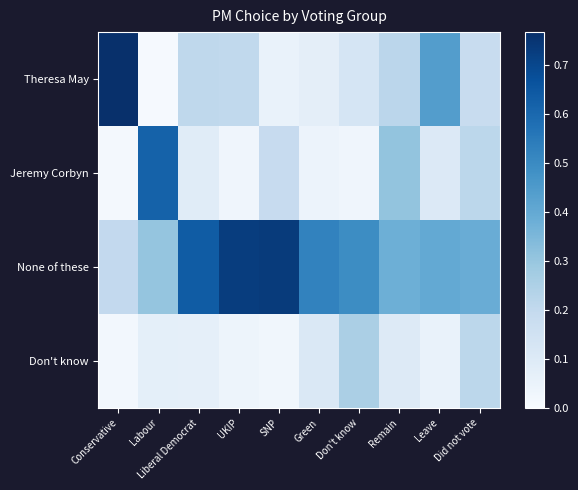

Reading left to right, extract all data points from this chart.

Theresa May: Conservative=0.8	Labour=0.0	Liberal Democrat=0.2	UKIP=0.2	SNP=0.1	Green=0.1	Don't know=0.1	Remain=0.2	Leave=0.4	Did not vote=0.2
Jeremy Corbyn: Conservative=0.0	Labour=0.6	Liberal Democrat=0.1	UKIP=0.0	SNP=0.2	Green=0.0	Don't know=0.0	Remain=0.3	Leave=0.1	Did not vote=0.2
None of these: Conservative=0.2	Labour=0.3	Liberal Democrat=0.6	UKIP=0.7	SNP=0.7	Green=0.5	Don't know=0.5	Remain=0.4	Leave=0.4	Did not vote=0.4
Don't know: Conservative=0.0	Labour=0.1	Liberal Democrat=0.1	UKIP=0.0	SNP=0.0	Green=0.1	Don't know=0.3	Remain=0.1	Leave=0.1	Did not vote=0.2